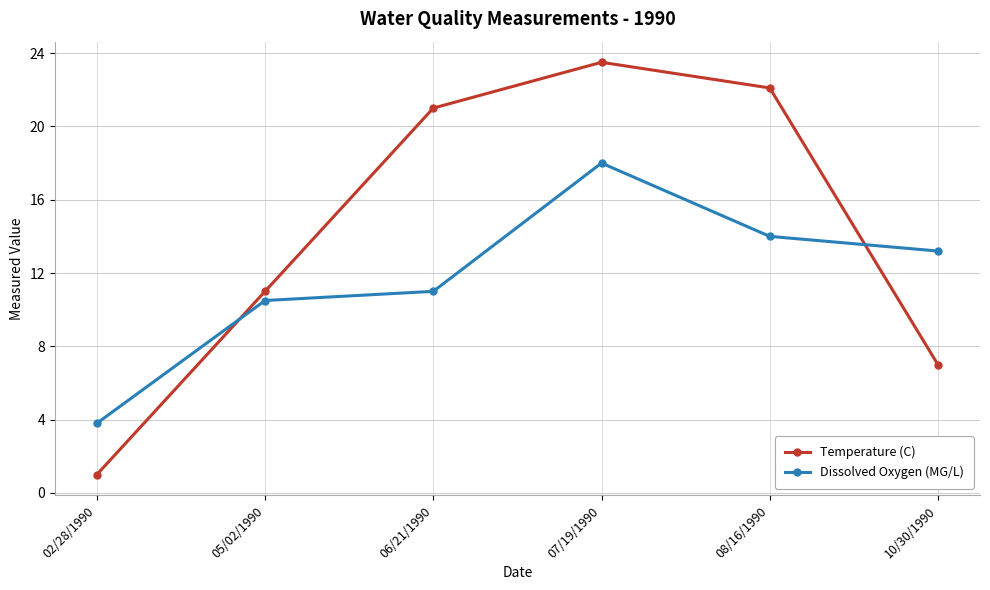

What is the difference between the second highest and second lowest values in the Dissolved Oxygen (MG/L) series?

3.5